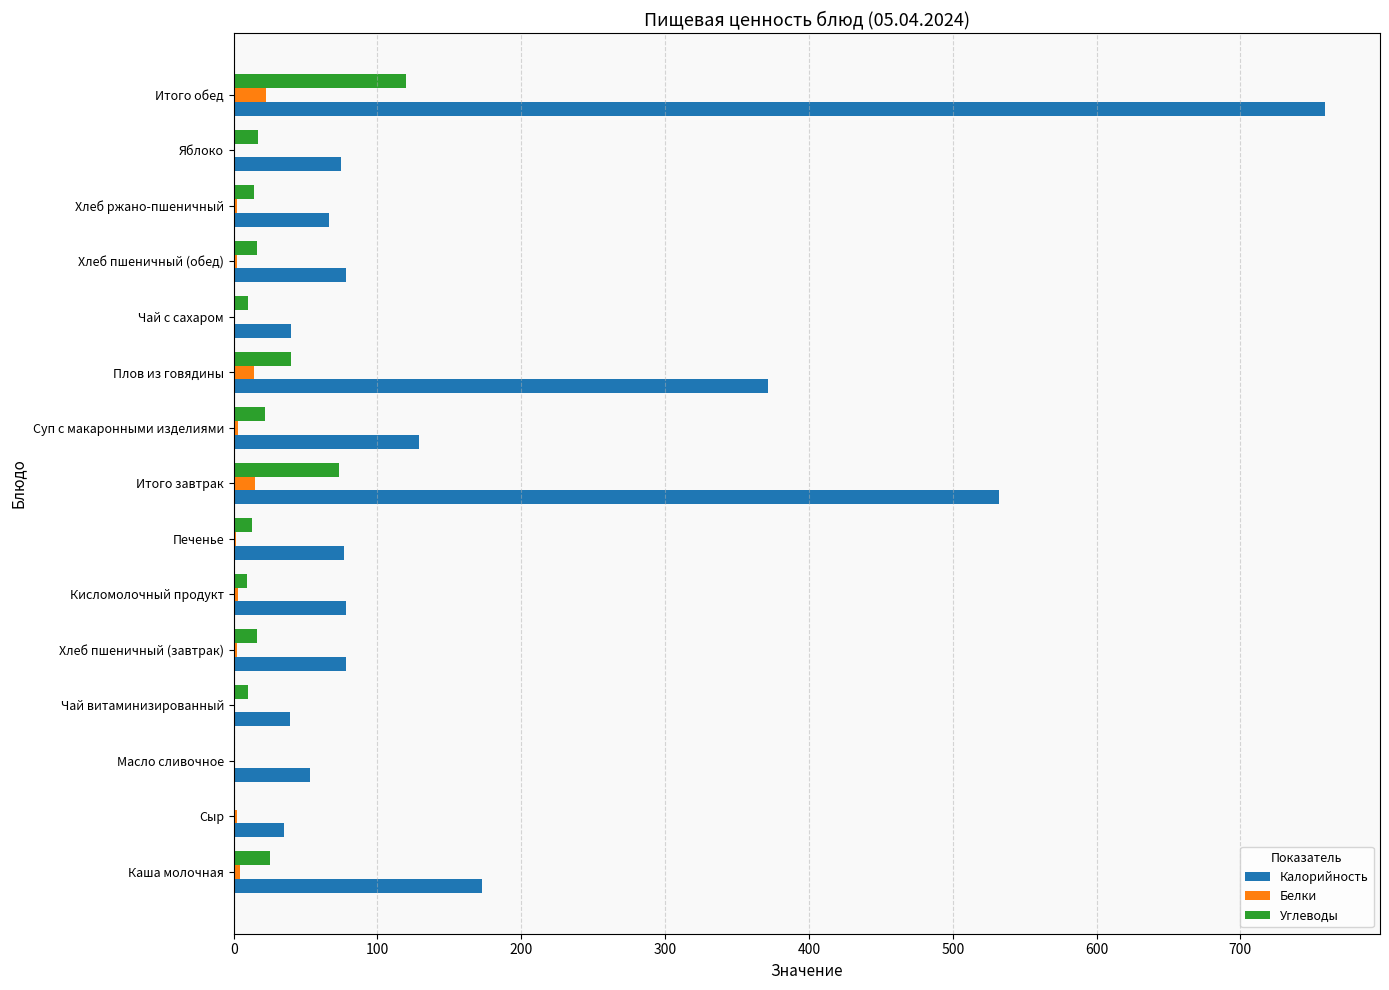

At which category is the sum across all series the highest?

Итого обед